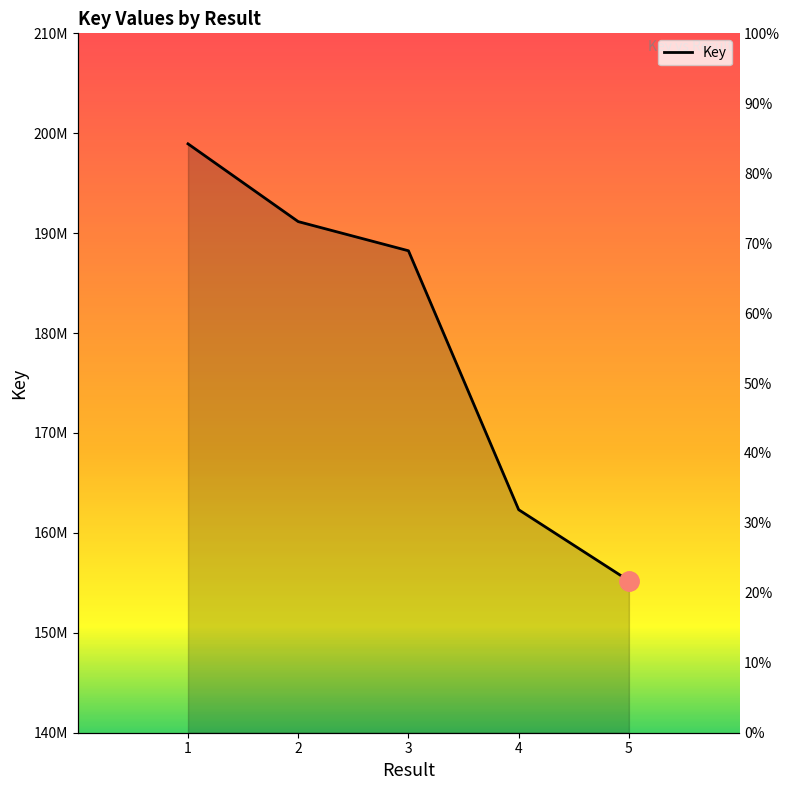

What is the difference between the maximum and second lowest values?

36619060